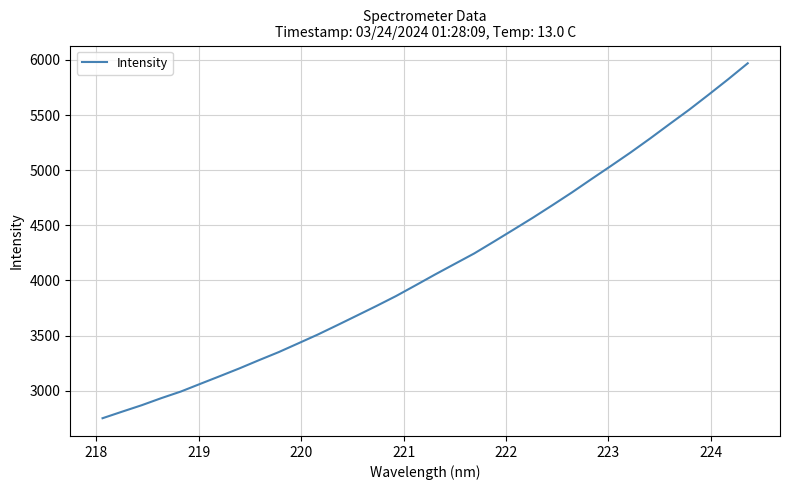

What is the smallest value displayed?

2751.0